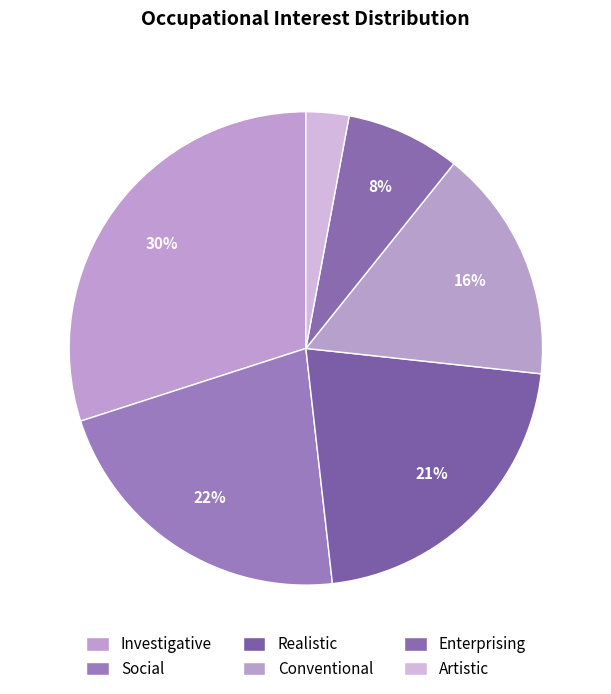

Rank the categories by value from highest to lowest.

Investigative, Social, Realistic, Conventional, Enterprising, Artistic